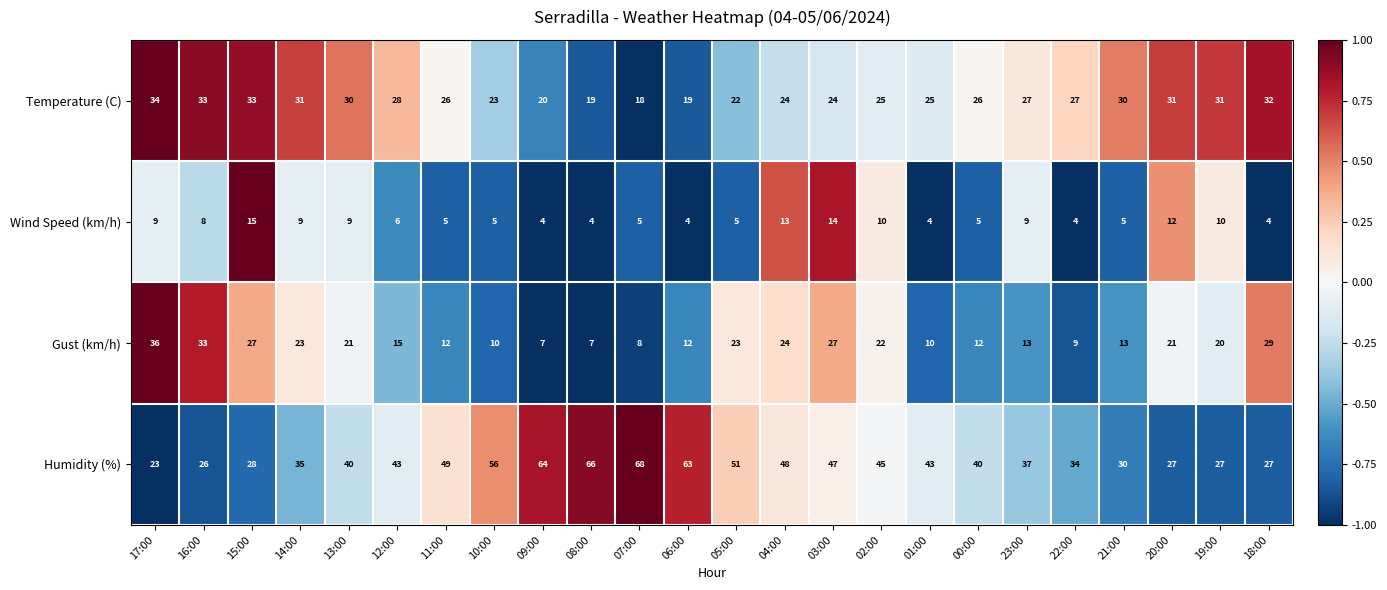

How many values in the Humidity (%) series are below 43?

12